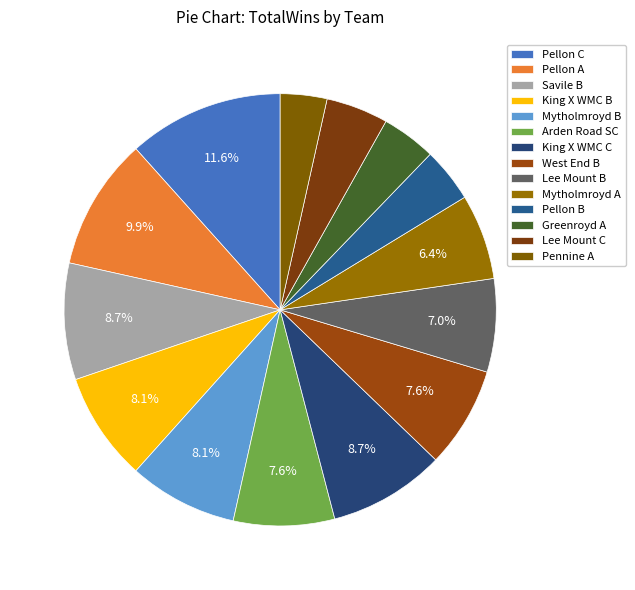

What is the ratio of the value at Greenroyd A to the value at King X WMC B?

0.5